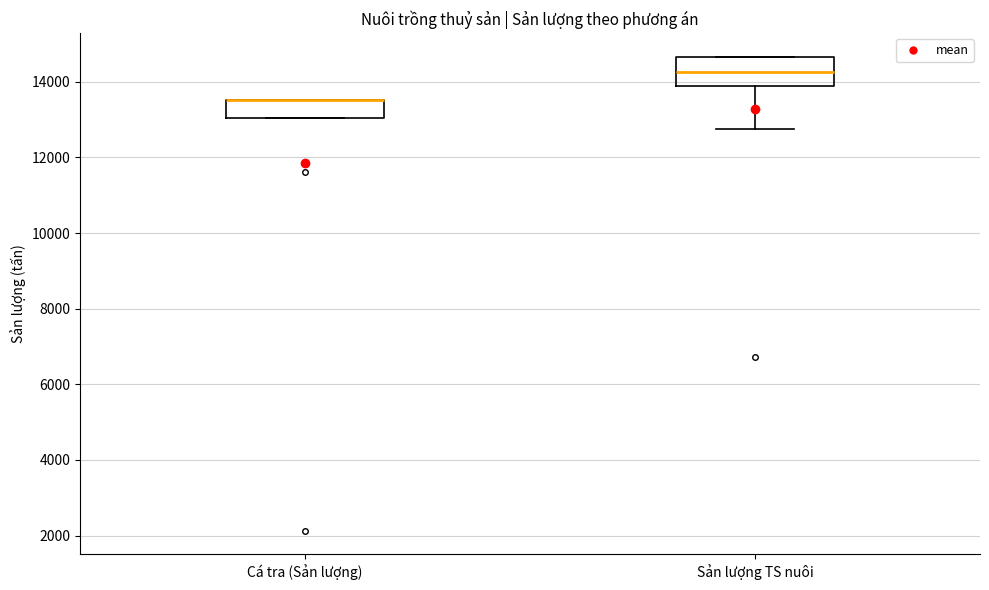

Reading left to right, read every box against the y-axis: the position of its median line, the range the box covers, and the ends of its whiskers. The values are not printed on the chart, so give them approximately, as read against the axis.

Cá tra (Sản lượng): median 13600 (drawn on the box's upper edge), box 13000 to 13600, whiskers 13000 to 13600
Sản lượng TS nuôi: median 14200, box 13800 to 14600, whiskers 12800 to 14600